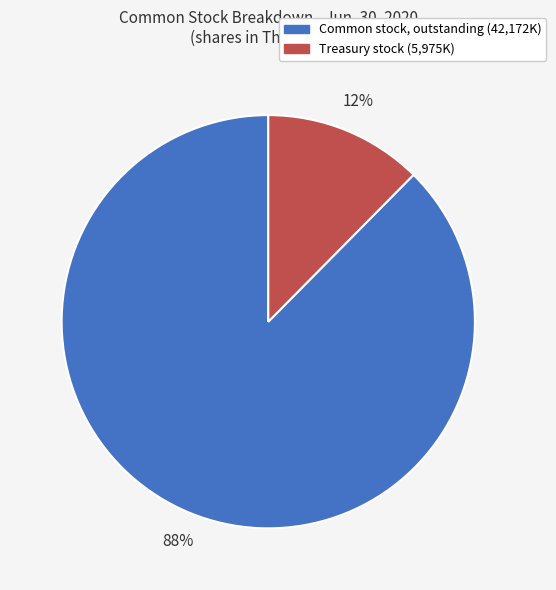

How many segments does this pie chart have?

2